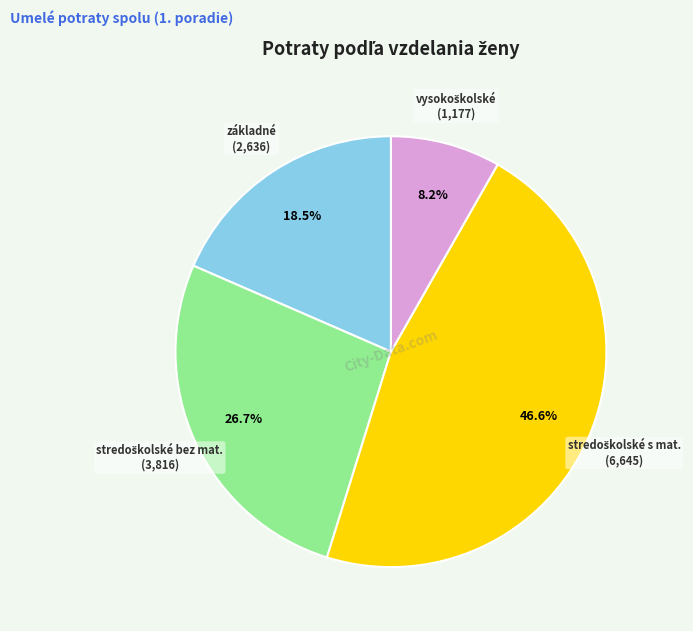

Is there a majority slice in this chart?

No